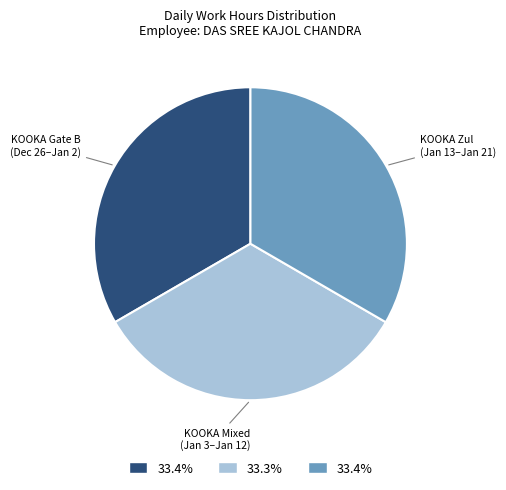

Does any single category account for the majority?

No